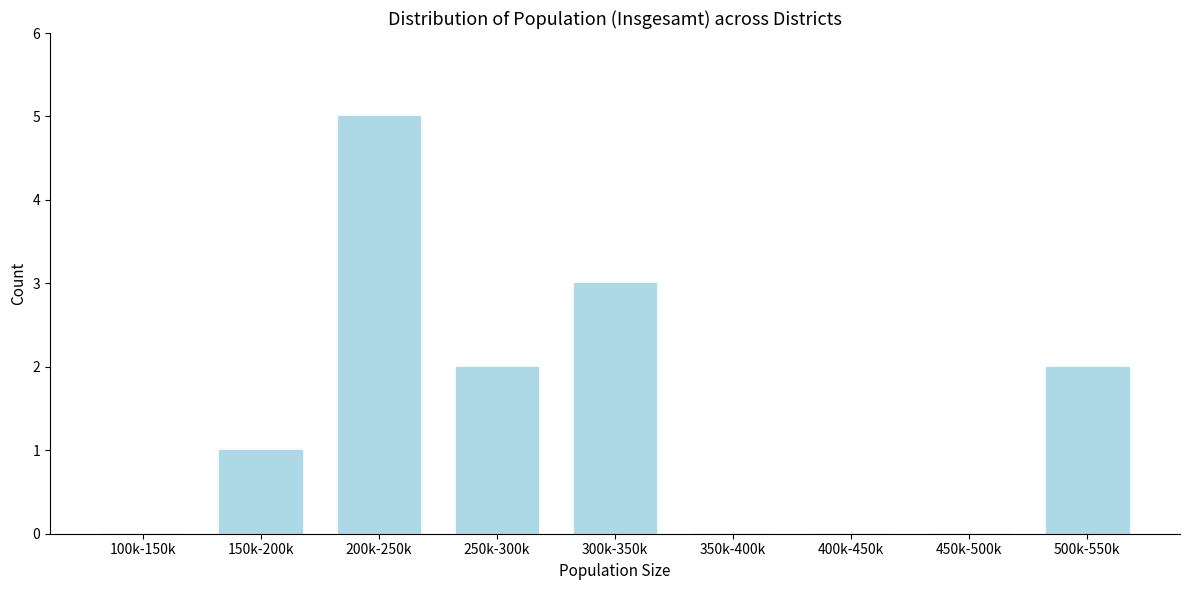

Reading left to right, transcribe all the data shown in this chart.

100k-150k=0	150k-200k=1	200k-250k=5	250k-300k=2	300k-350k=3	350k-400k=0	400k-450k=0	450k-500k=0	500k-550k=2